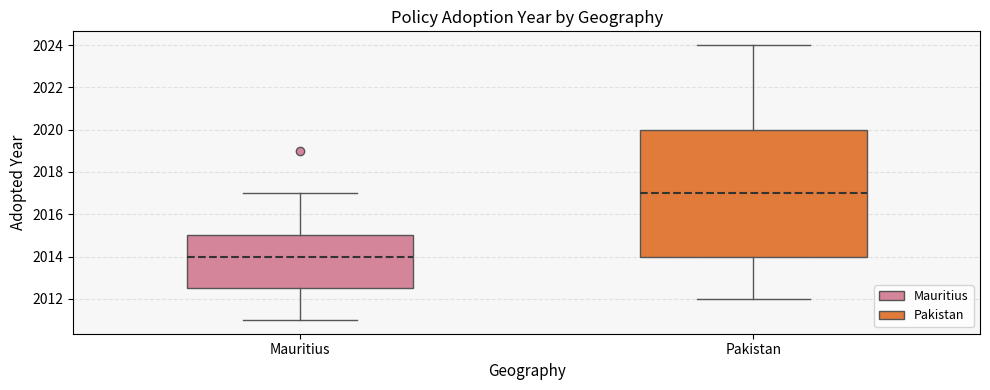

Which box has the highest median line?

Pakistan